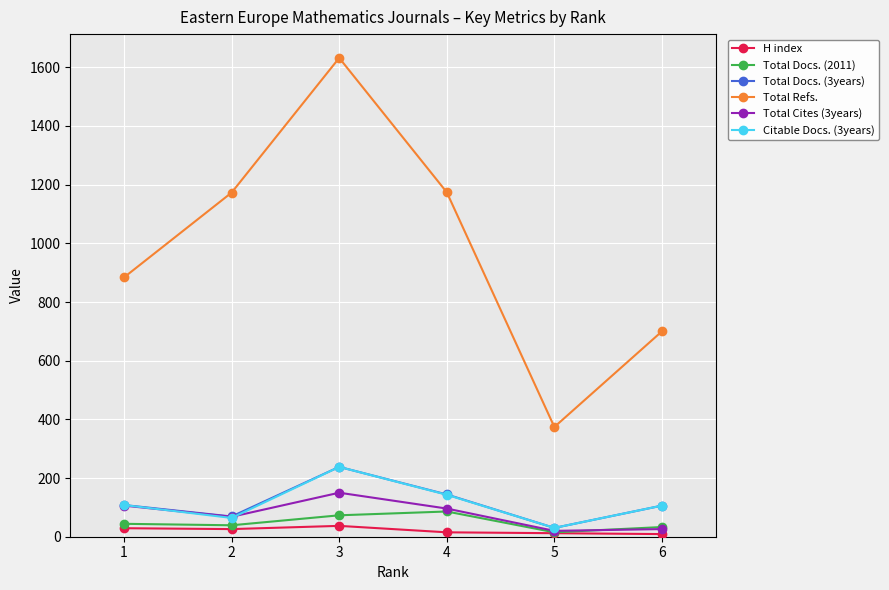

At which category does Total Cites (3years) reach its first local peak?

3